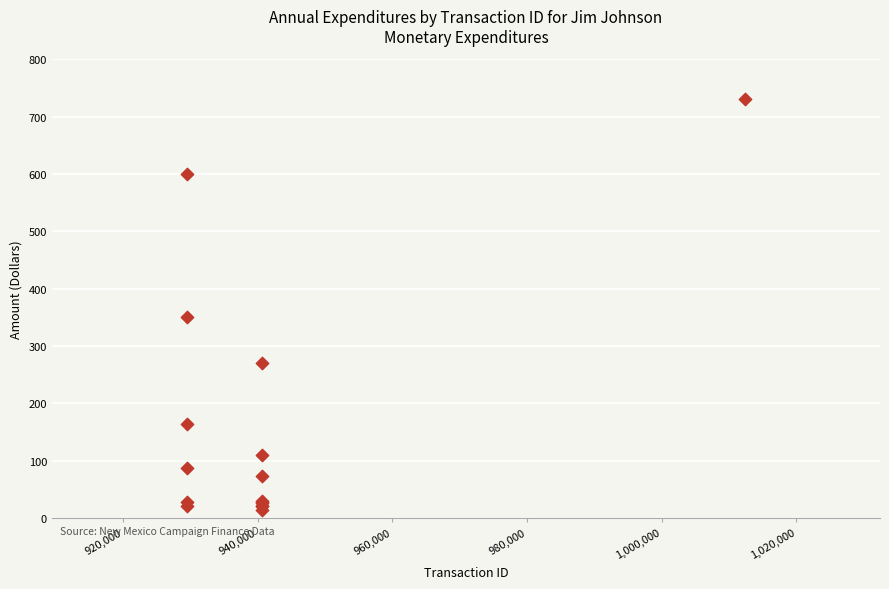

What Y value in the scatter plot is closest to 373?

350.0